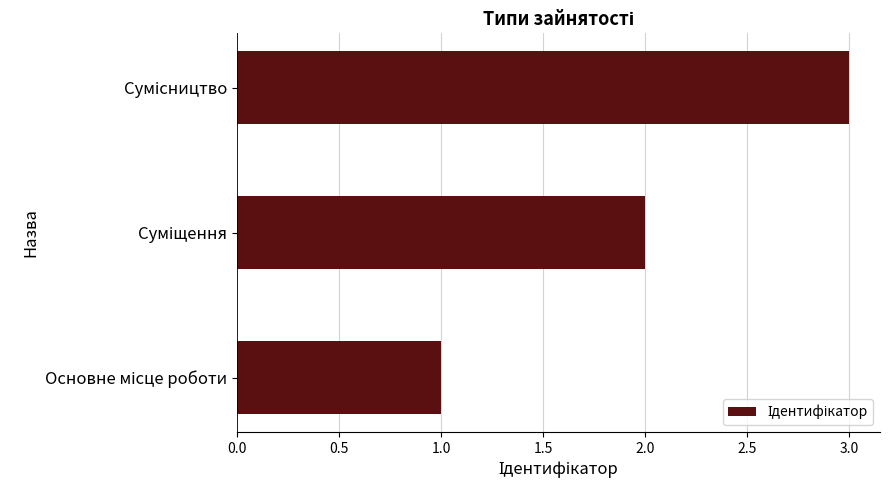

What is the sum of all values?

6